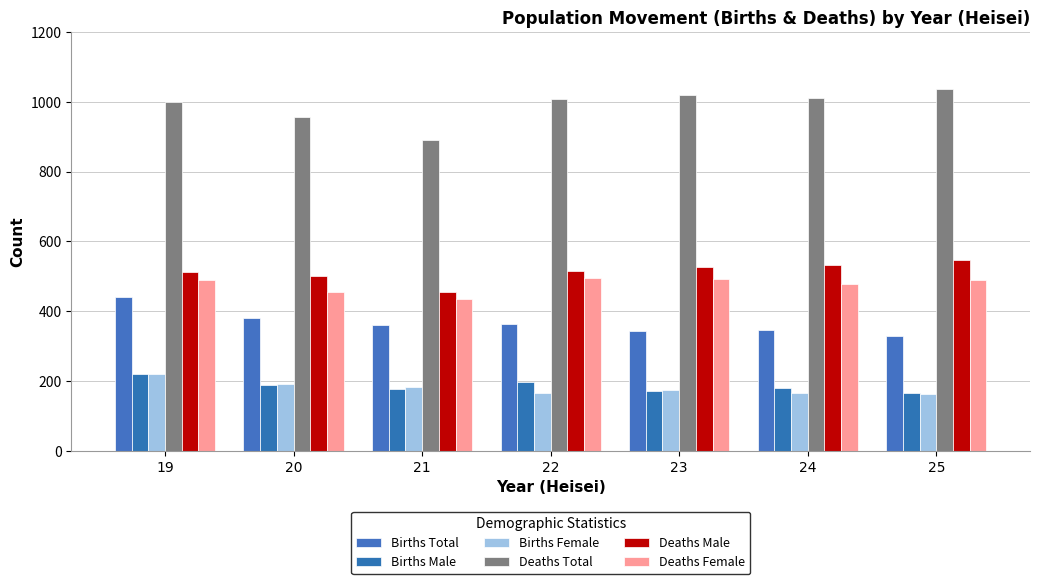

What are all the series names shown in the legend?

Births Total, Births Male, Births Female, Deaths Total, Deaths Male, Deaths Female